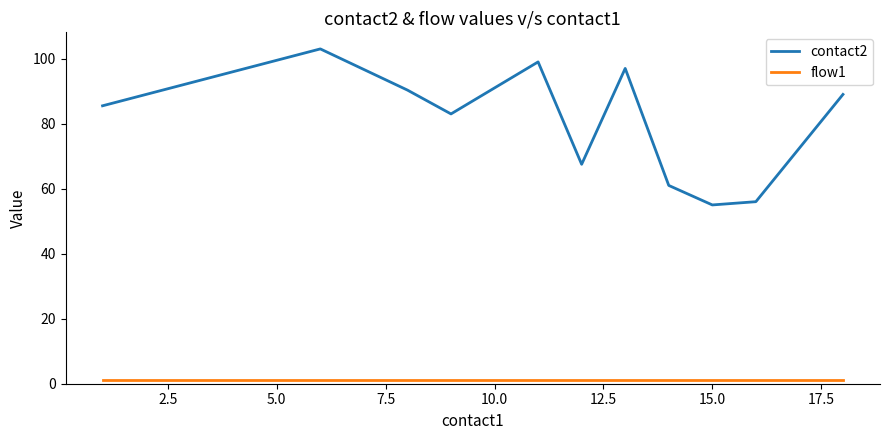

Which series has the largest range (max minus min)?

contact2